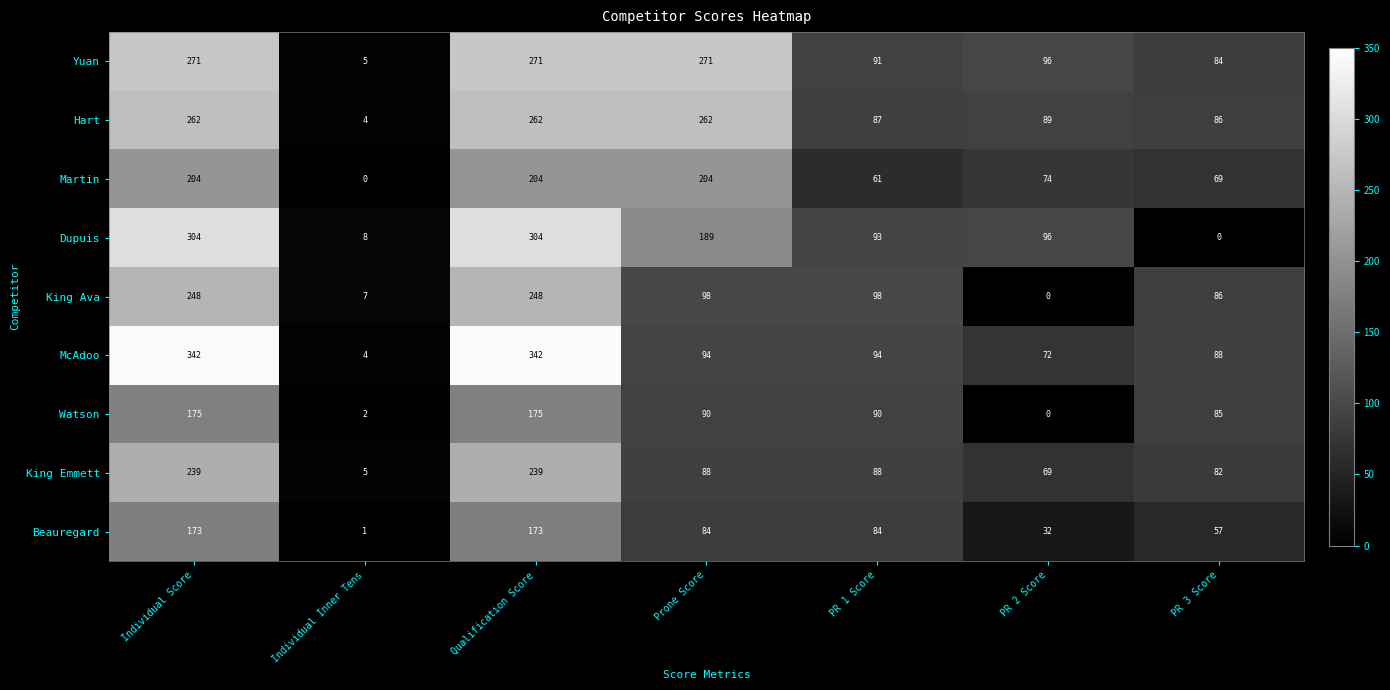

What is the total value across all series at Prone Score?

1380